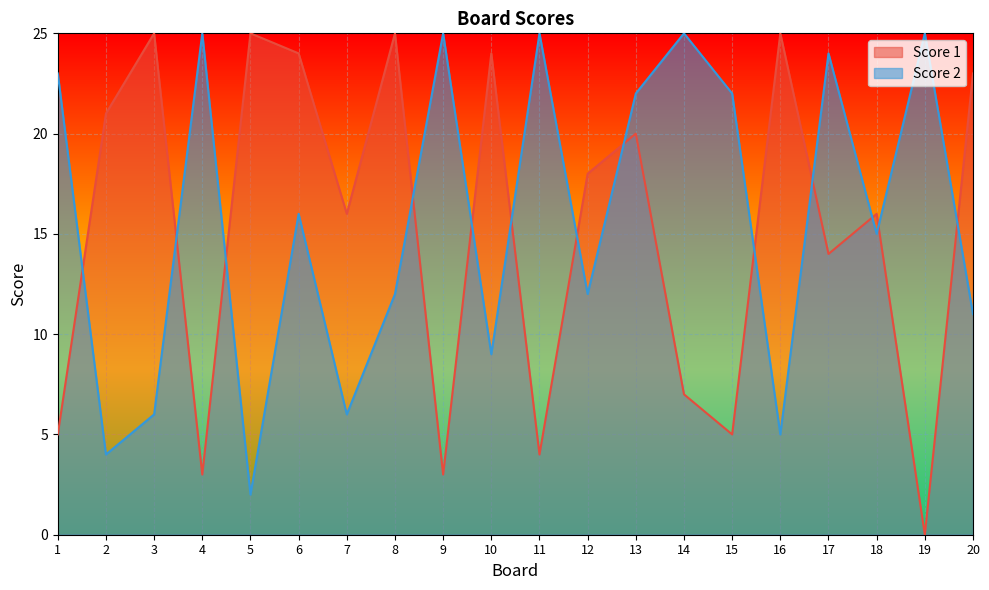

Which series changed the most between 1 and 12?

Score 1